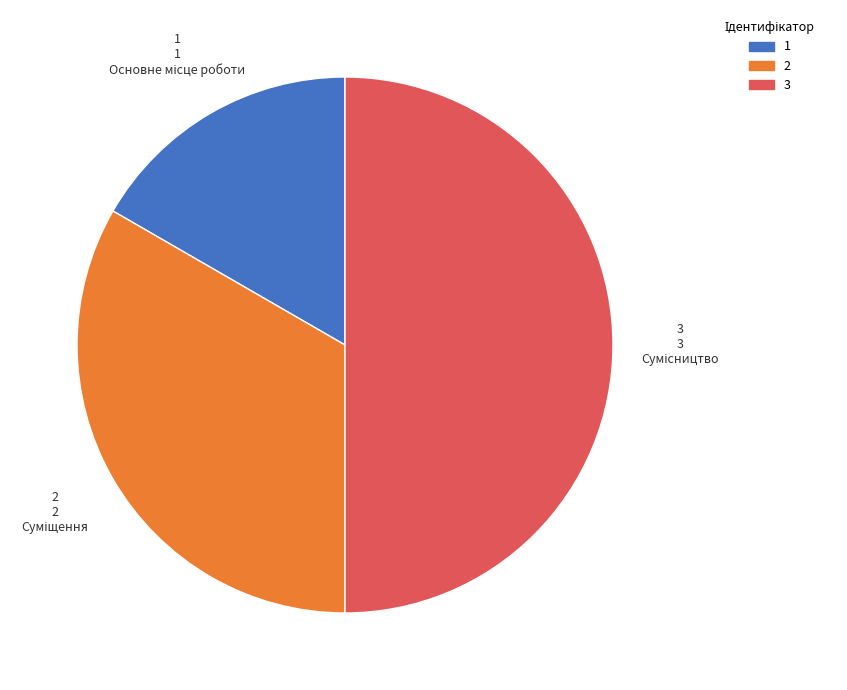

To the nearest percent, what is the difference between the largest and smallest slice percentages?

33%